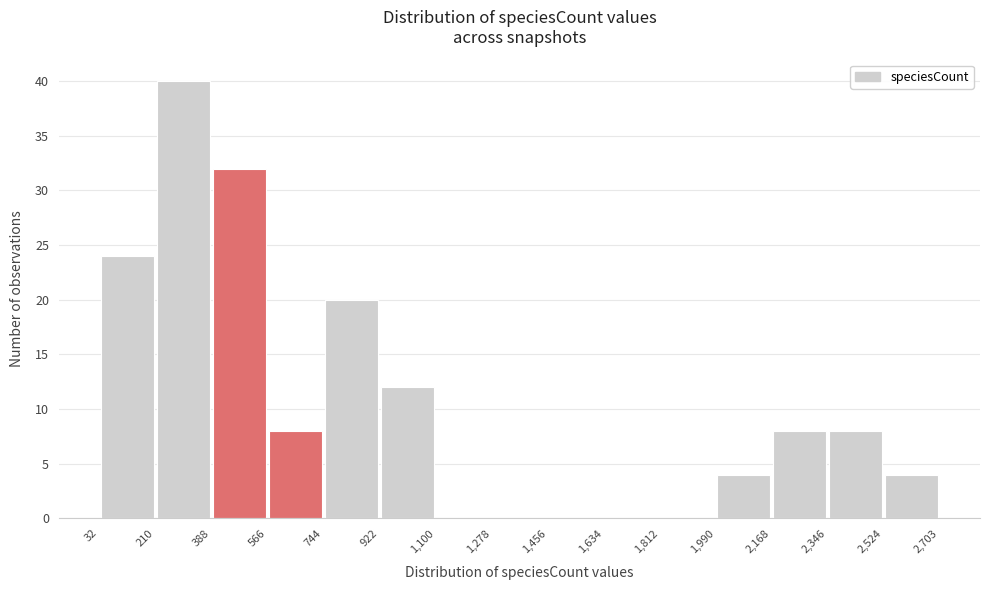

Reading left to right, transcribe this chart: for each bar, give the range it covers on the x-axis and its height. The values are not printed on the chart, so give them approximately, as read against the axis.

32 to 210: 24
210 to 388: 40
388 to 566: 32
566 to 744: 8
744 to 922: 20
922 to 1,100: 12
1,100 to 1,278: 0
1,278 to 1,456: 0
1,456 to 1,634: 0
1,634 to 1,812: 0
1,812 to 1,990: 0
1,990 to 2,168: 4
2,168 to 2,346: 8
2,346 to 2,524: 8
2,524 to 2,703: 4